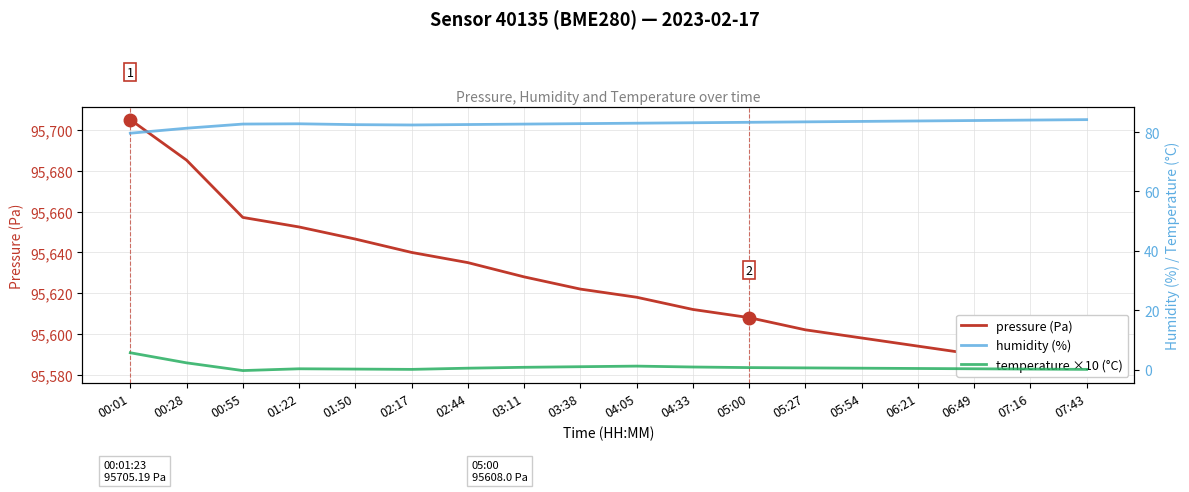

What is the spread (max minus min) of values at 00:55?

95657.5